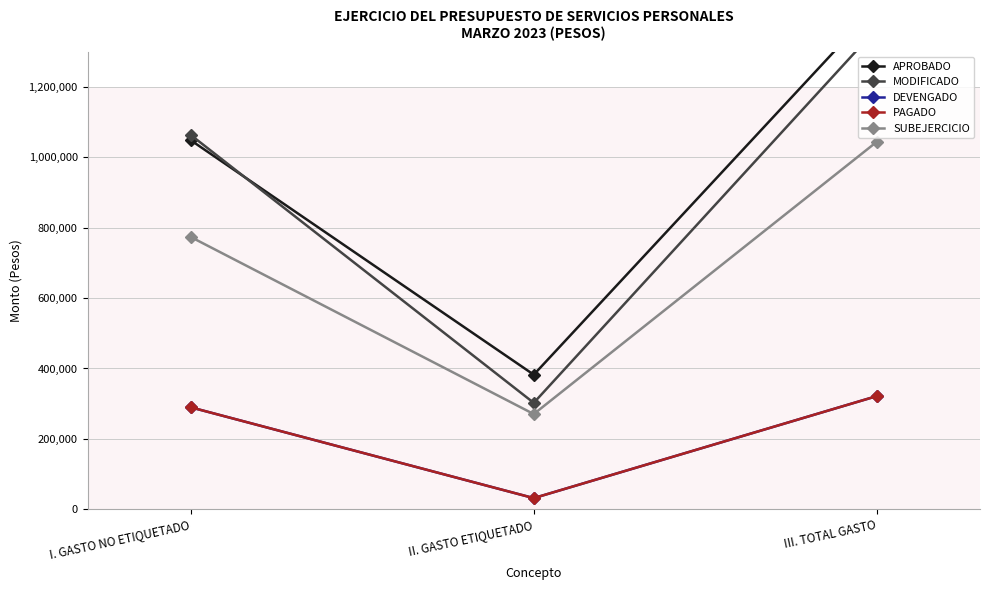

How many values in the PAGADO series are below 289908?

1